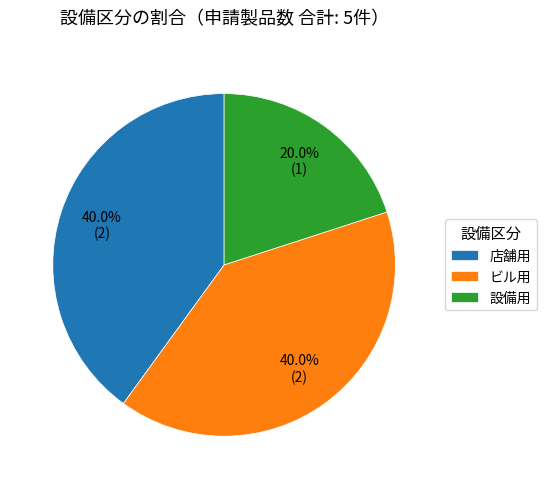

To the nearest percent, what is the average slice percentage?

33%